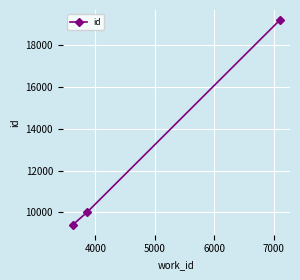

How many lines are shown in the chart?

1